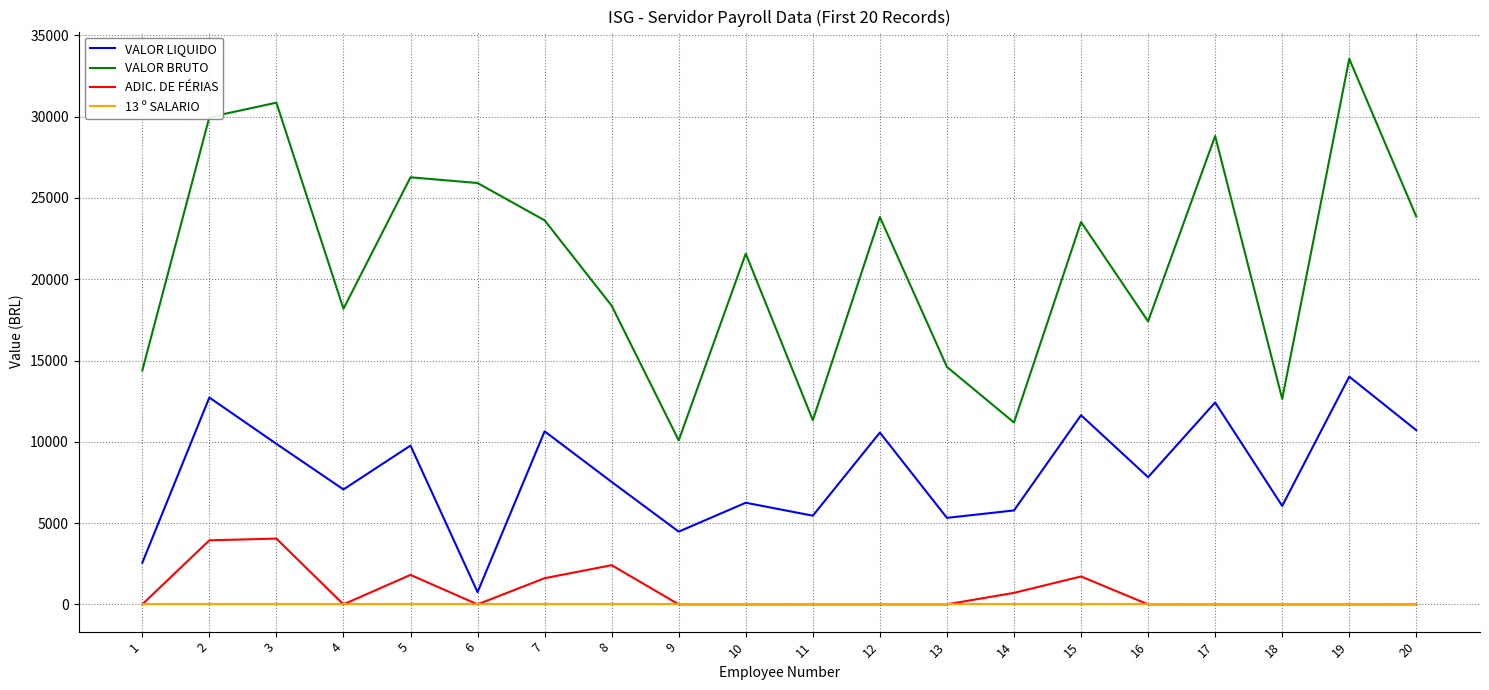

What is the spread (max minus min) of values at 10?

21576.3